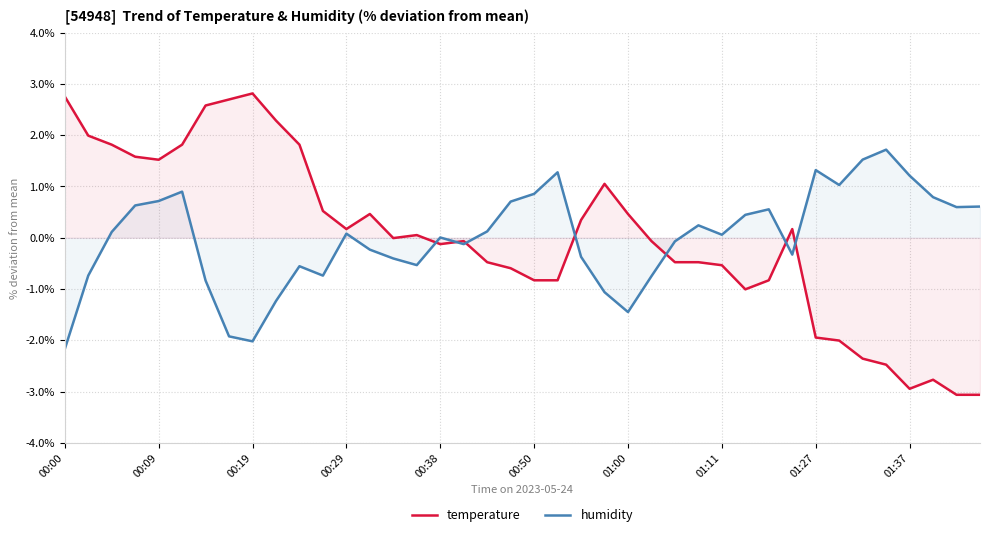

What is the minimum value shown in the chart?

-3.1